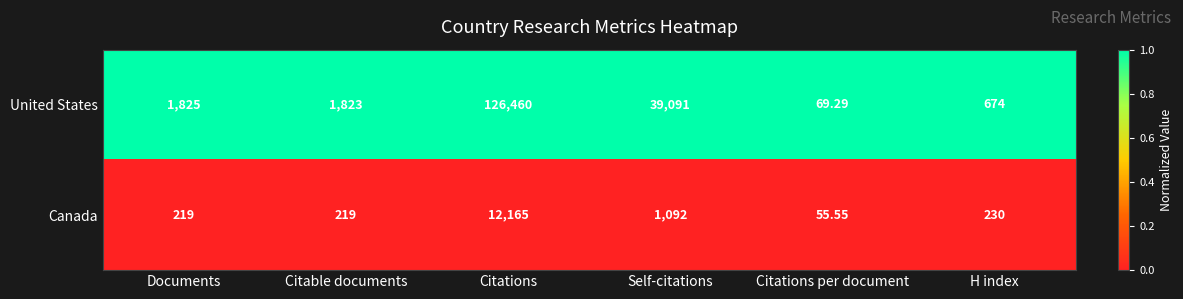

At which category is the sum across all series the highest?

Citations